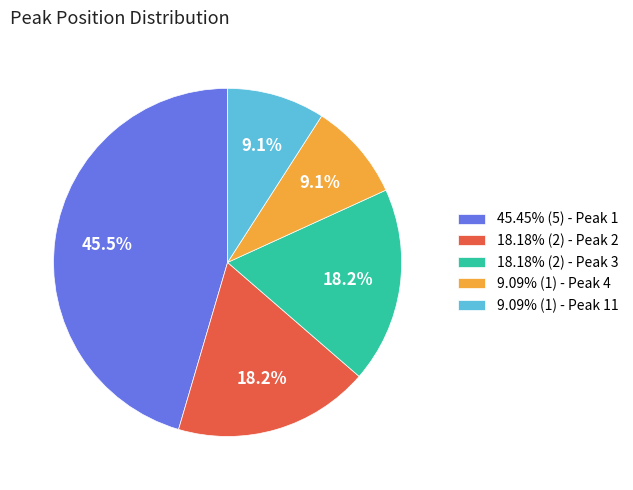

How many segments does this pie chart have?

5